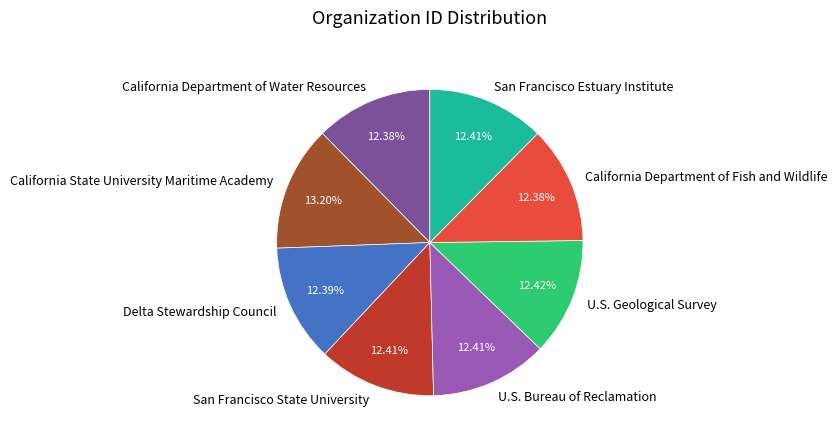

Does California Department of Water Resources represent more than half of the total?

No